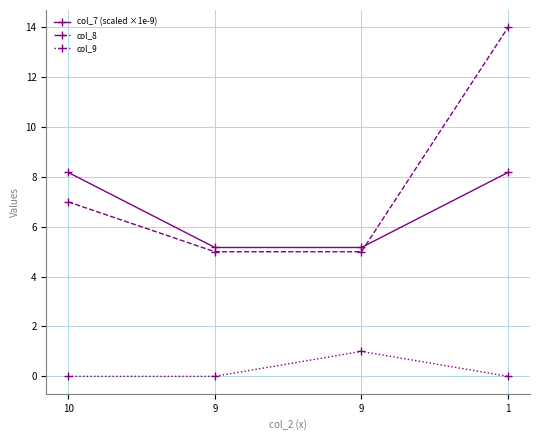

What are all the series names shown in the legend?

col_7 (scaled ×1e-9), col_8, col_9